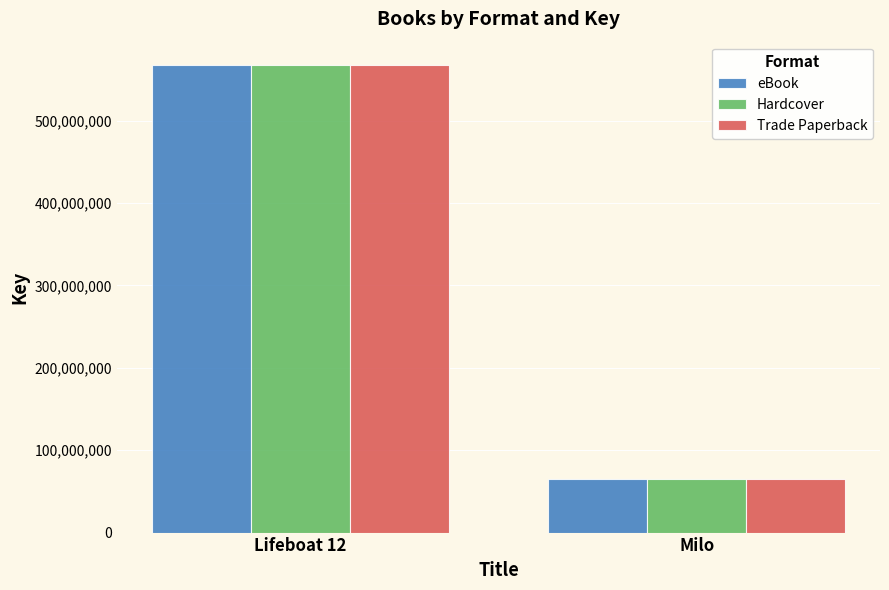

How many groups of bars are there?

2